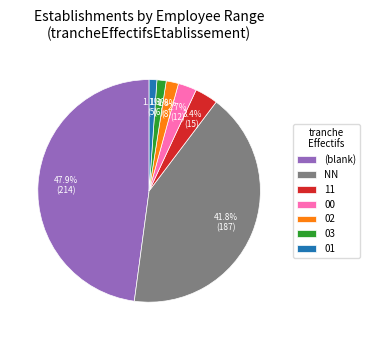

Which has a higher value, 03 or 11?

11